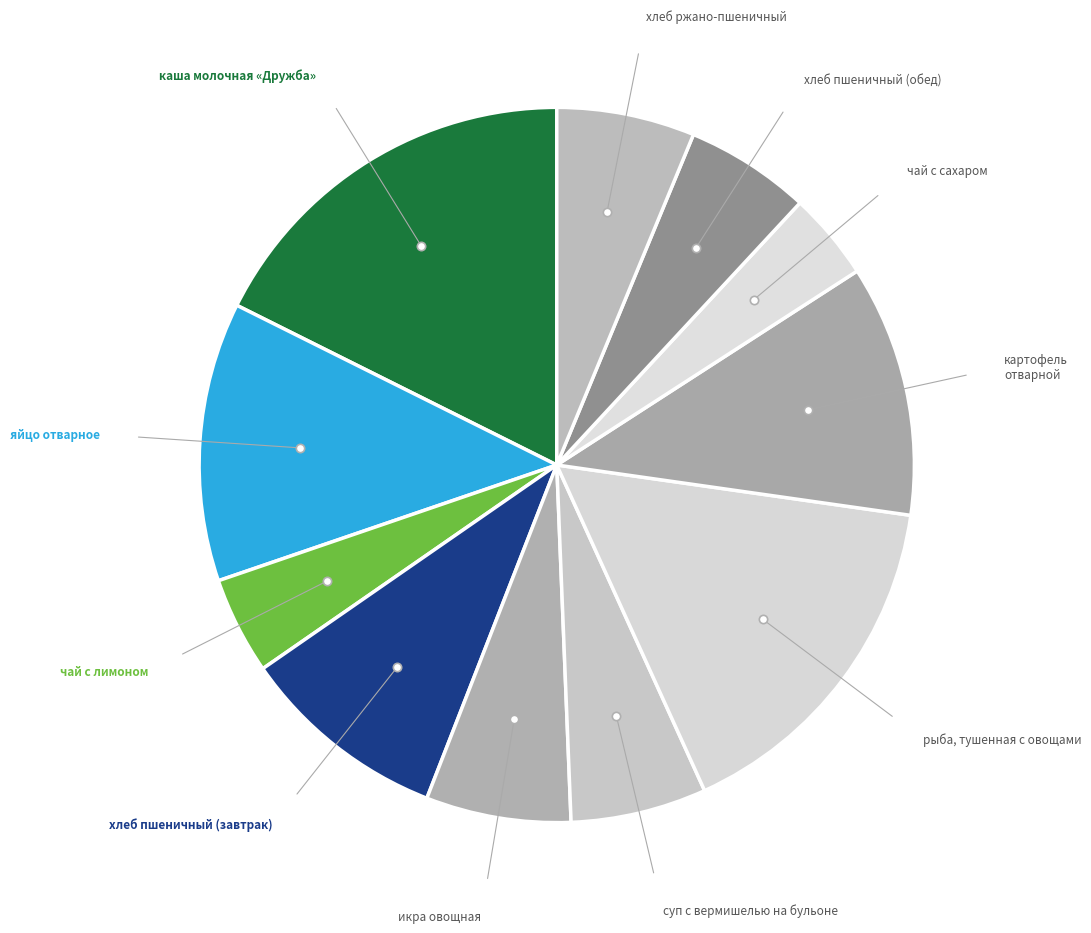

Which category has the smallest portion of the pie?

чай с сахаром